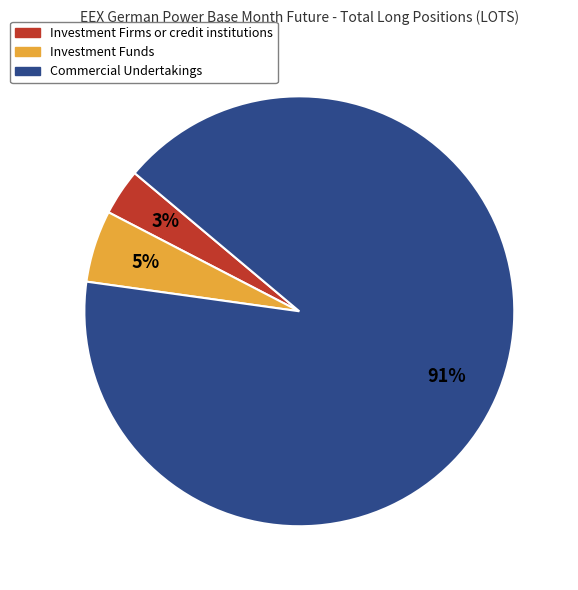

True or false: Investment Firms or credit institutions accounts for 13% of the total.

False